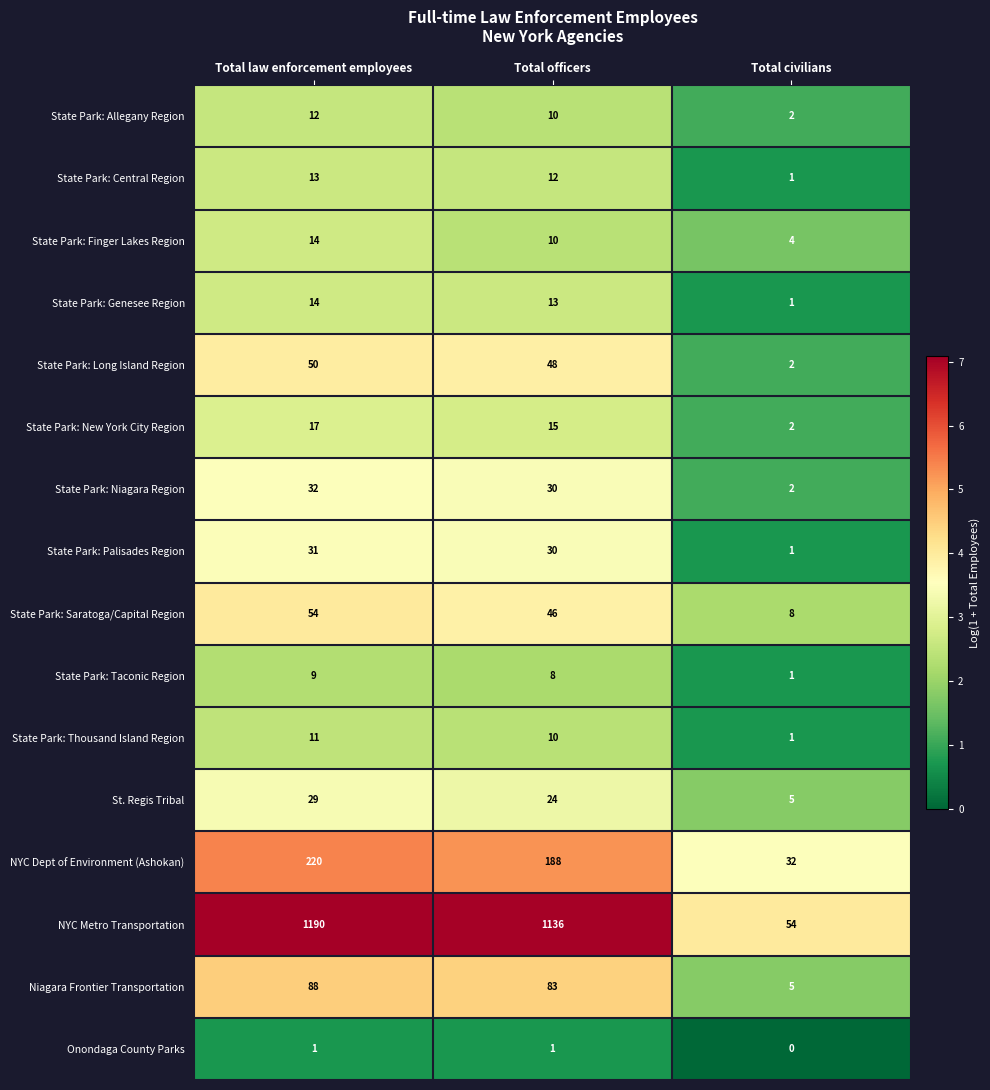

The value of State Park: Allegany Region at Total officers is 10. True or false?

True